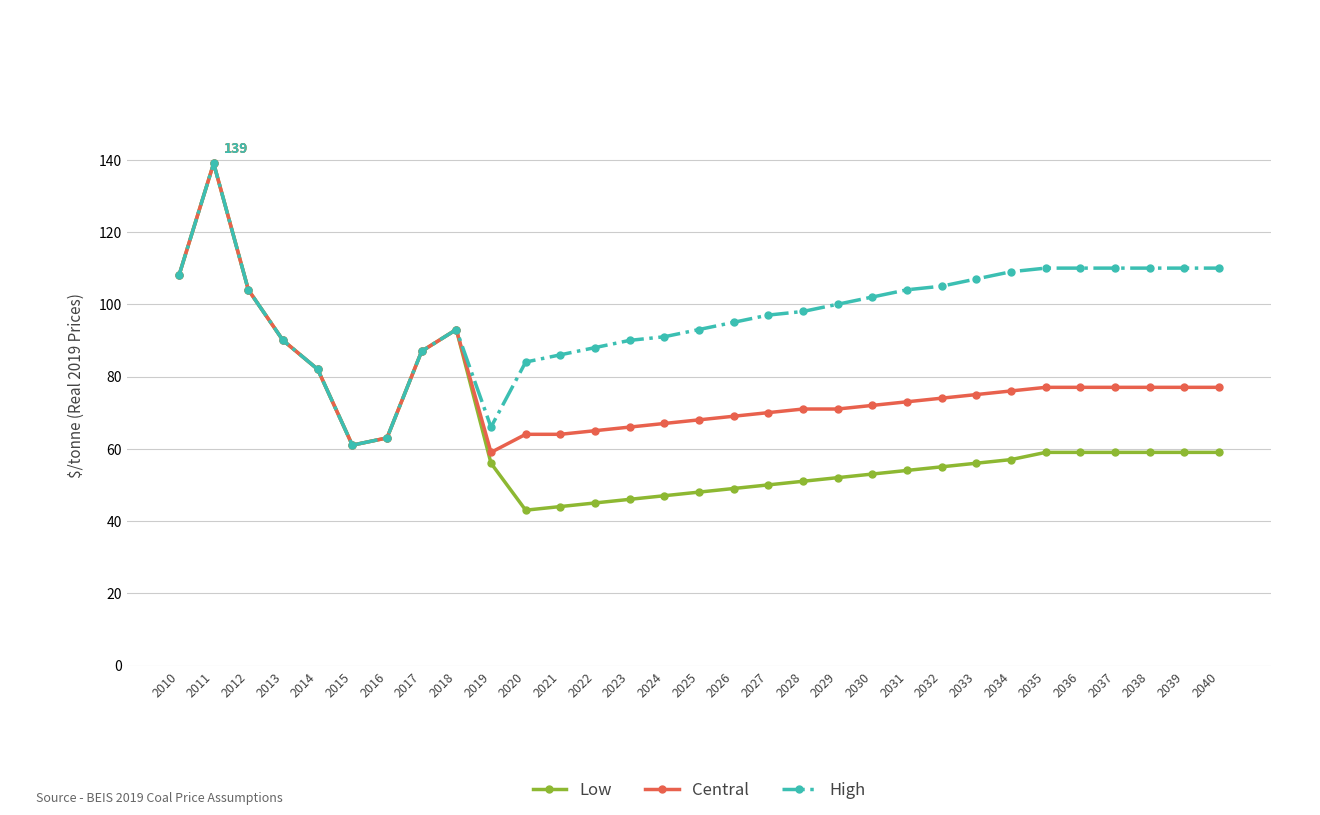

At which label does Low reach its peak?

2011